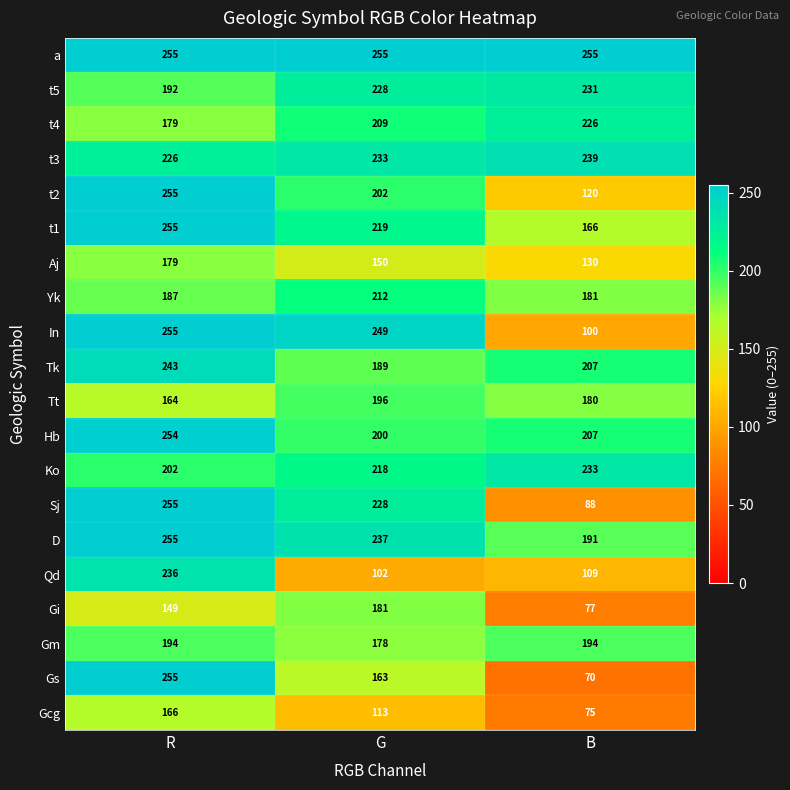

Where does the Aj series first go above 150?

R